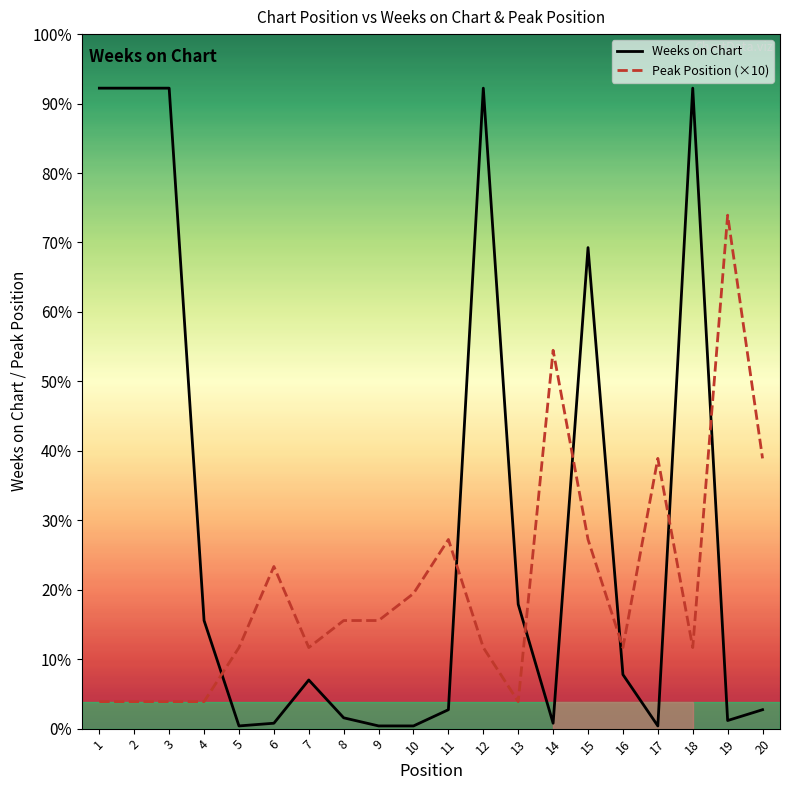

List the series in order of their overall mean, highest first.

Weeks on Chart, Peak Position (×10)